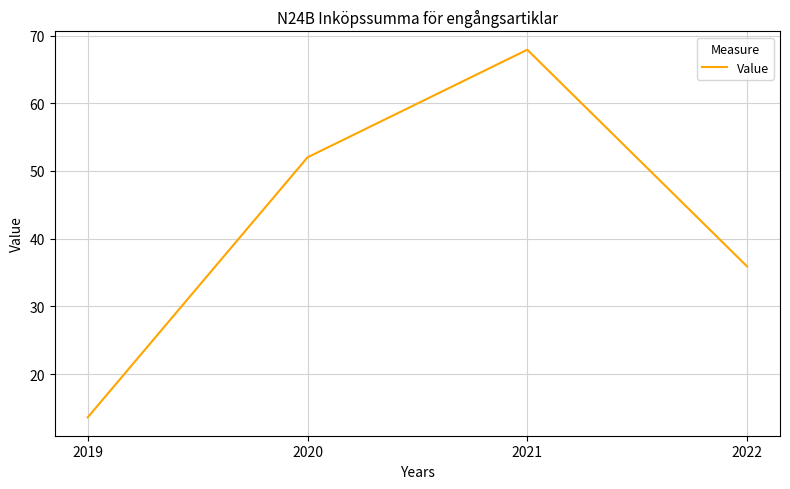

What is the difference between the maximum and second lowest values?

32.0